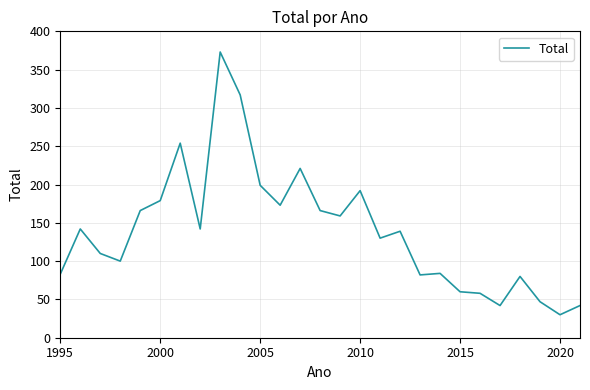

What is the difference between the maximum and minimum values?

343